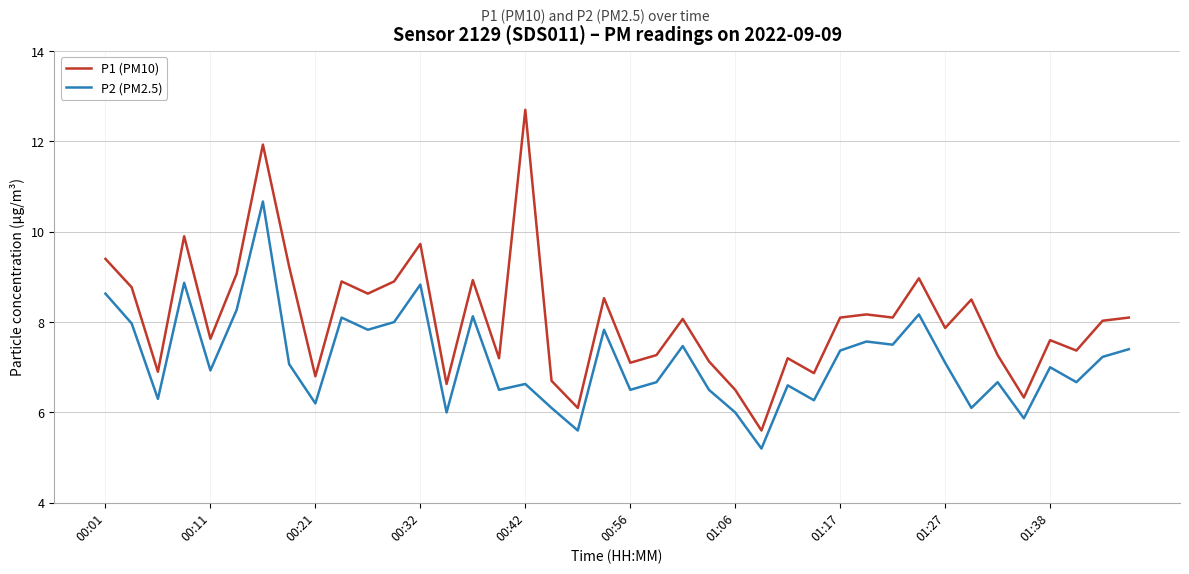

What is the greatest value displayed?

12.7